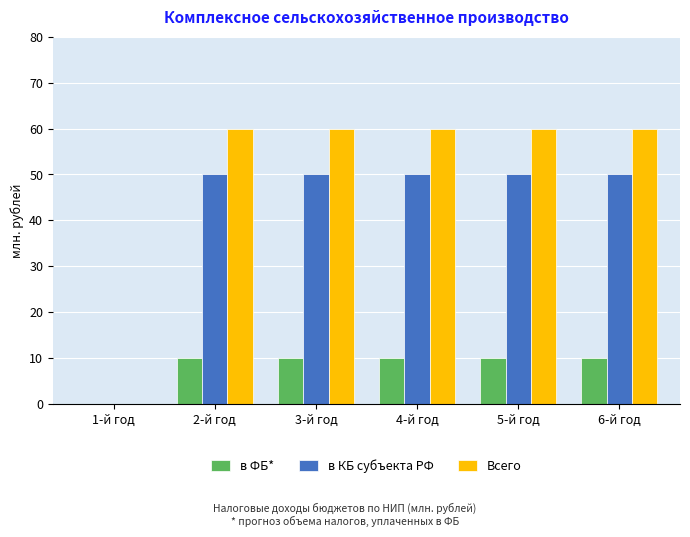

What is the maximum value for Всего?

60